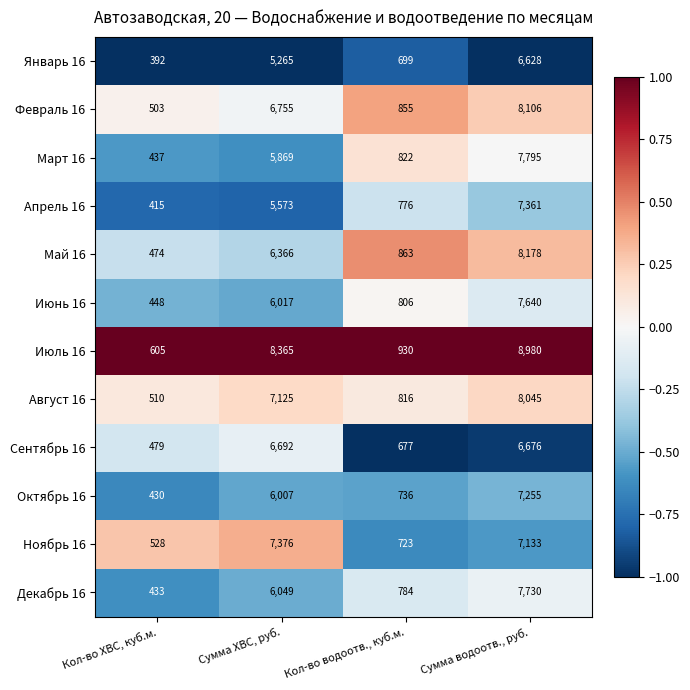

The value of Март 16 at Сумма водоотв., руб. is 7795. True or false?

True